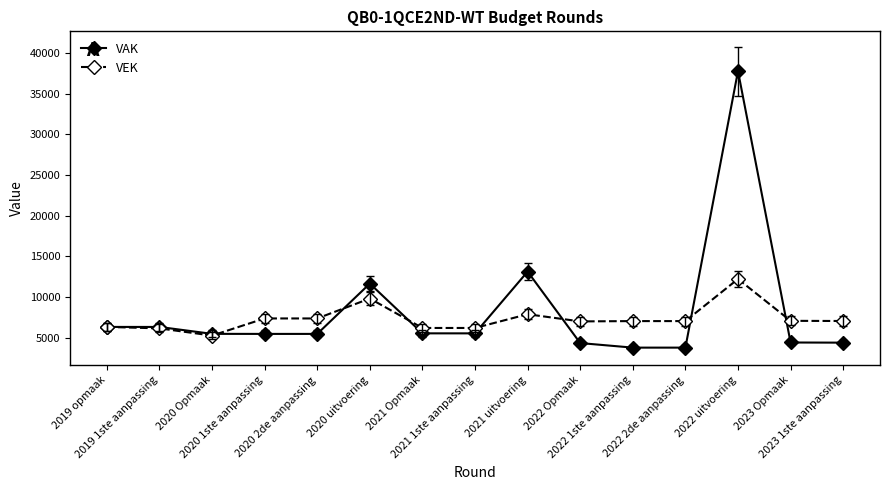

Is the value of VEK at 2021 1ste aanpassing greater than the value of VAK at 2022 2de aanpassing?

Yes